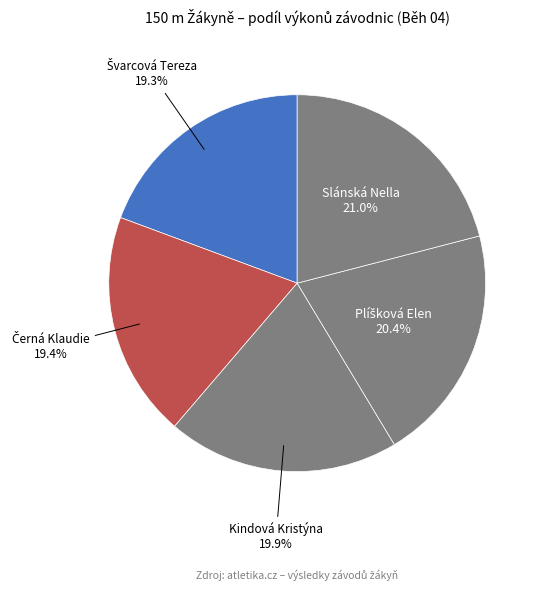

True or false: Kindová Kristýna accounts for 5% of the total.

False